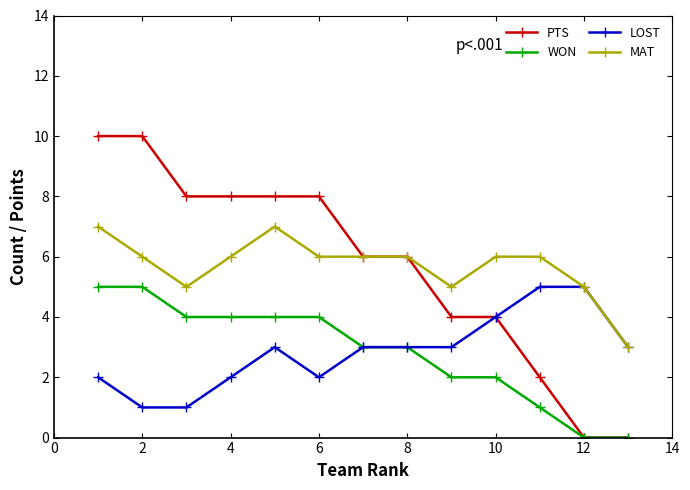

How many categories are shown in the chart?

13